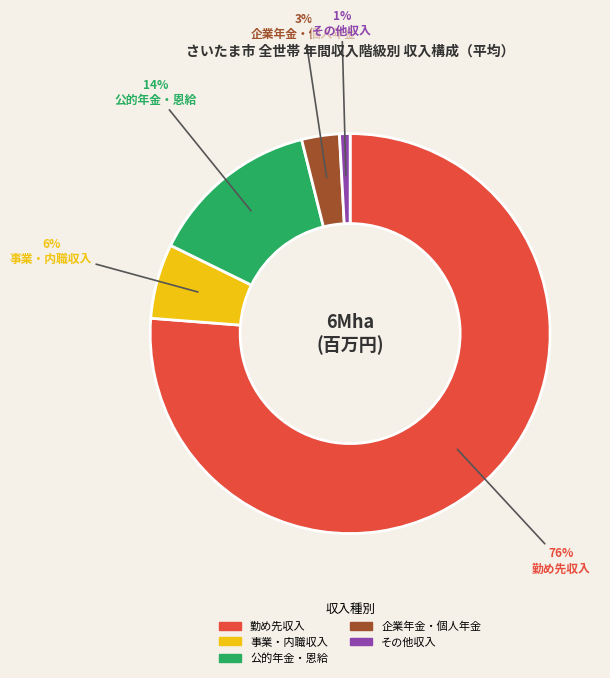

How many segments does this pie chart have?

5